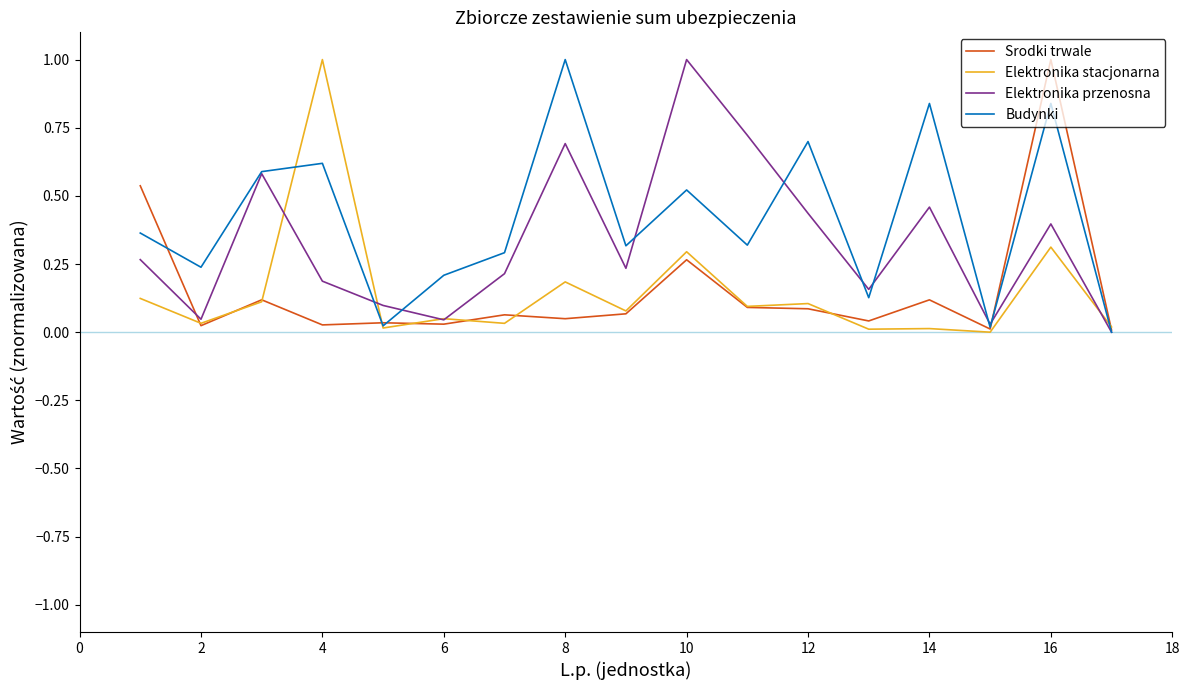

What is the greatest value displayed?

1.0